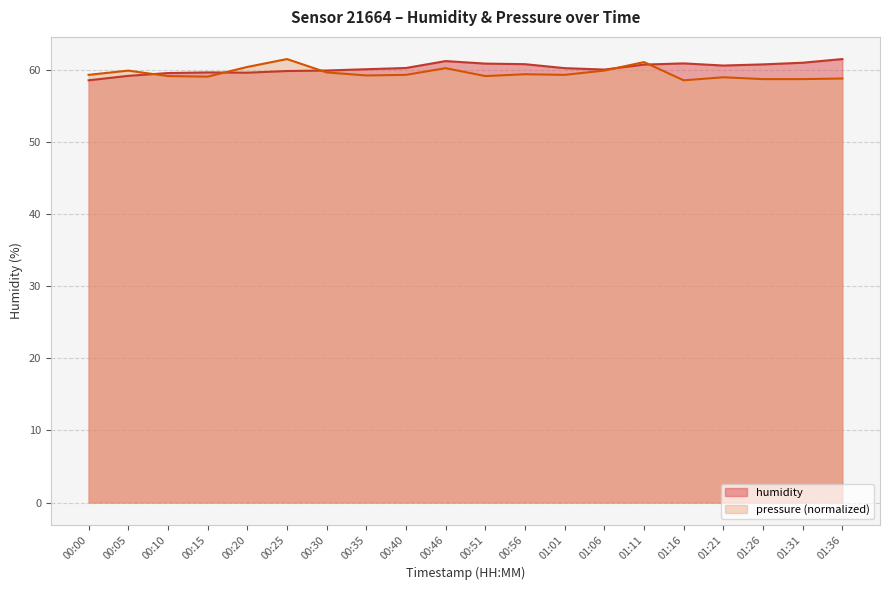

True or false: pressure has a value of 13.8 at 00:20.

False